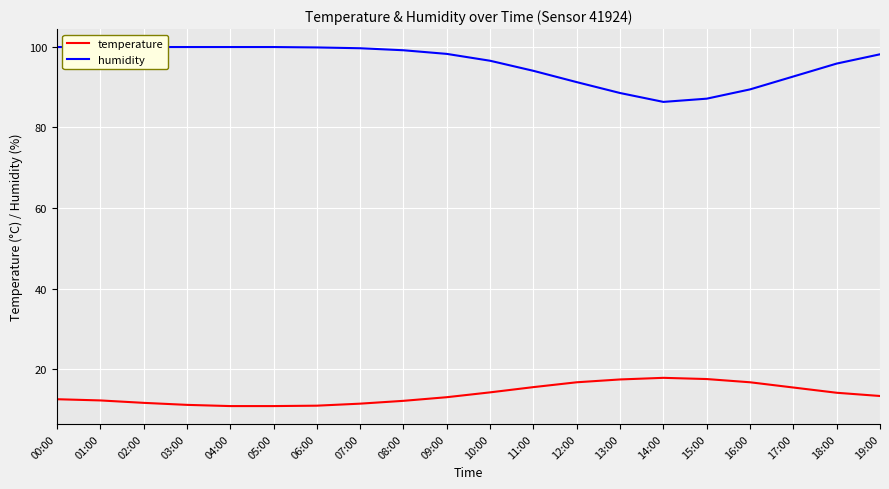

What is the sum of the humidity values at 17:00 and 07:00?

192.2